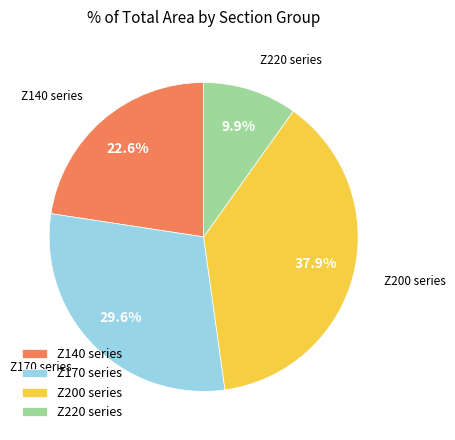

Which category has the biggest portion of the pie?

Z200 series